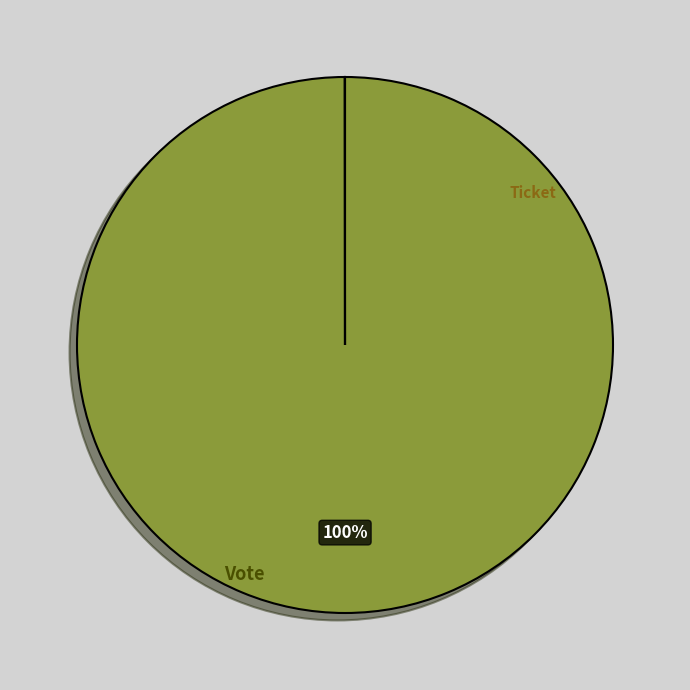

Does any single category account for the majority?

Yes